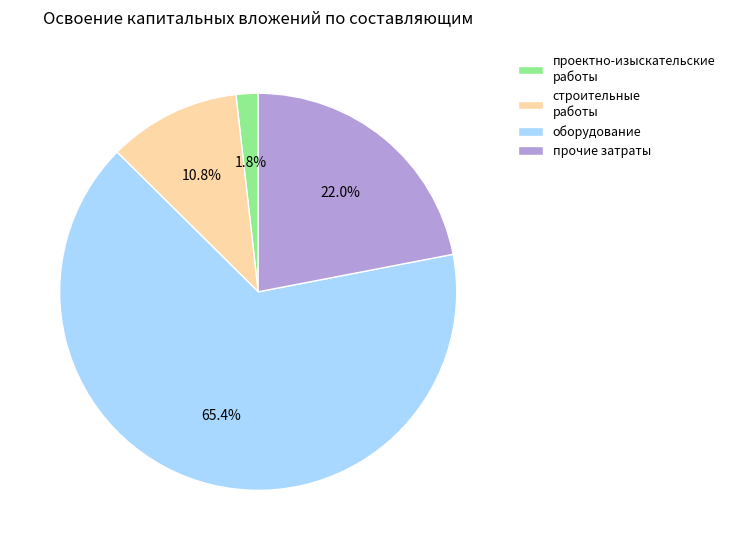

What percentage is the прочие затраты slice, to the nearest percent?

22%